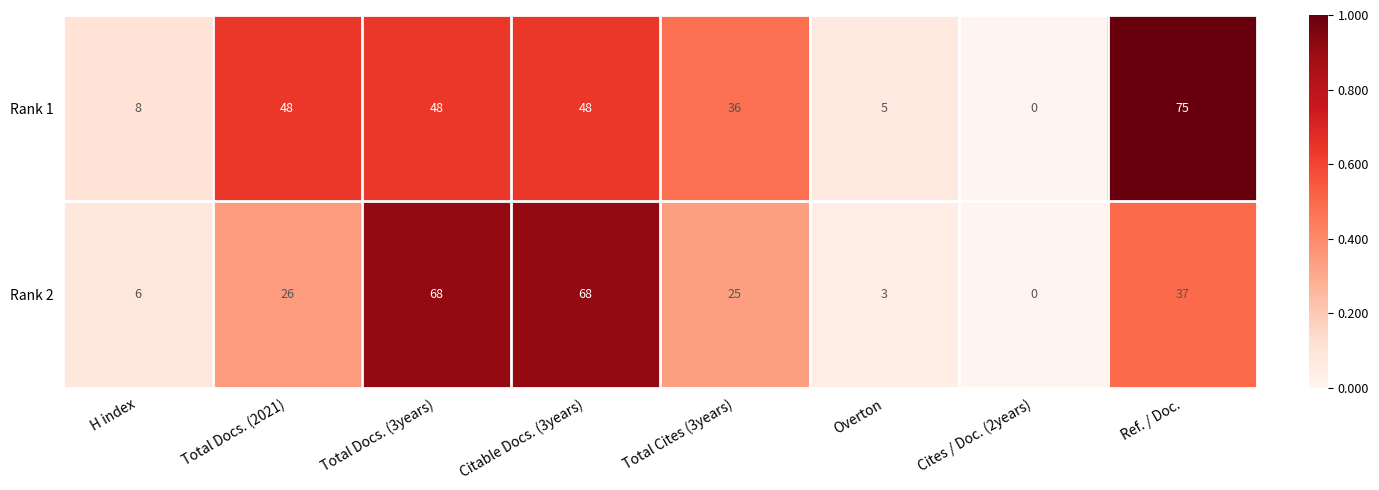

What is the sum of the Rank 2 values at Total Docs. (3years) and Citable Docs. (3years)?

136